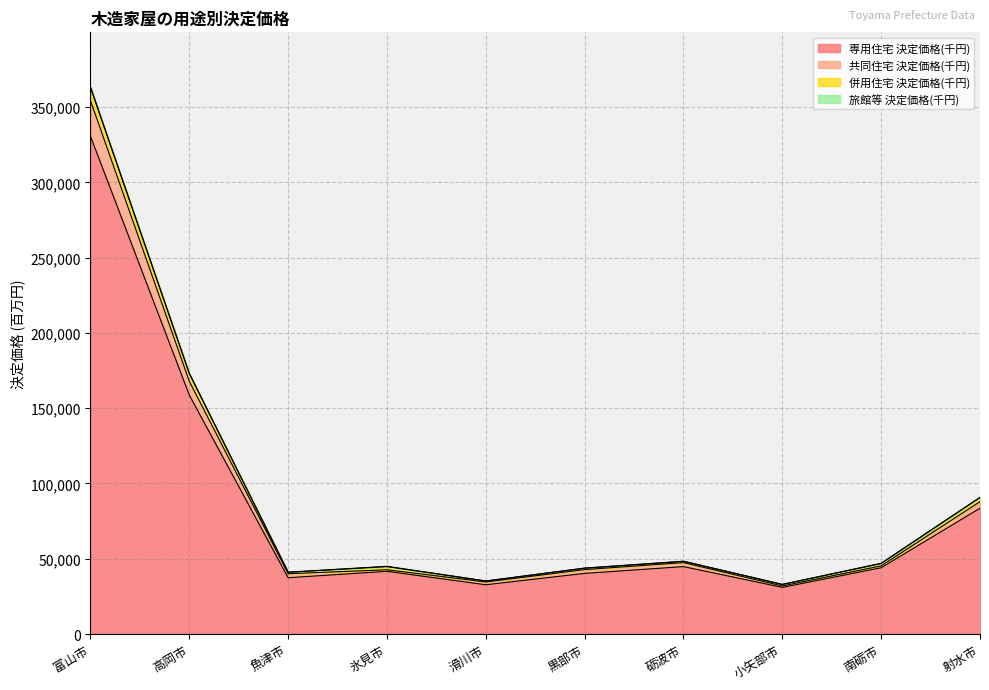

True or false: 専用住宅 決定価格(千円) has a value of 161749.5 at 富山市.

False